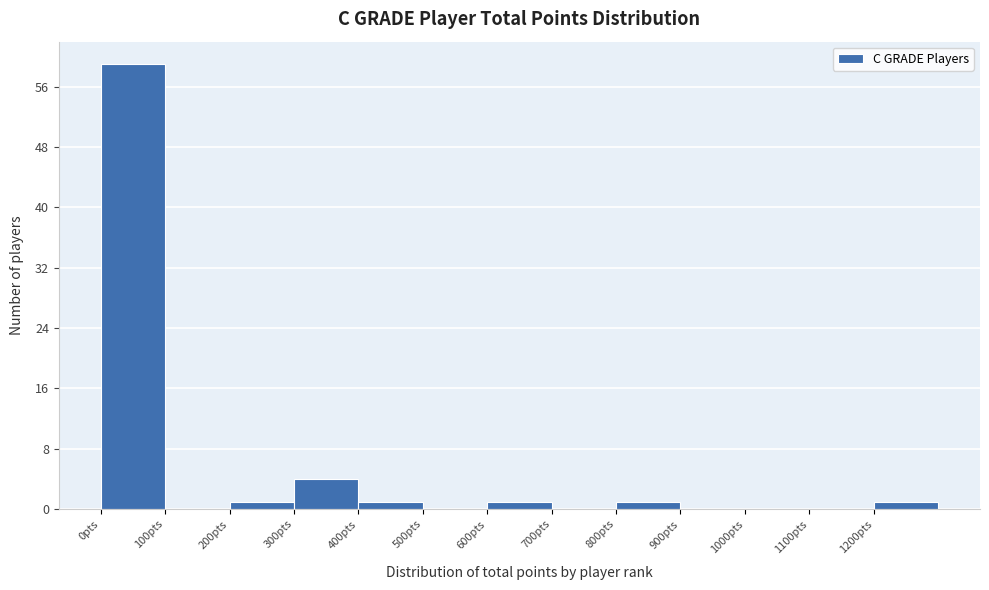

How tall is the bar that spans 300 to 400 on the x-axis? The values are not printed on the chart, so give them approximately, as read against the axis.

4